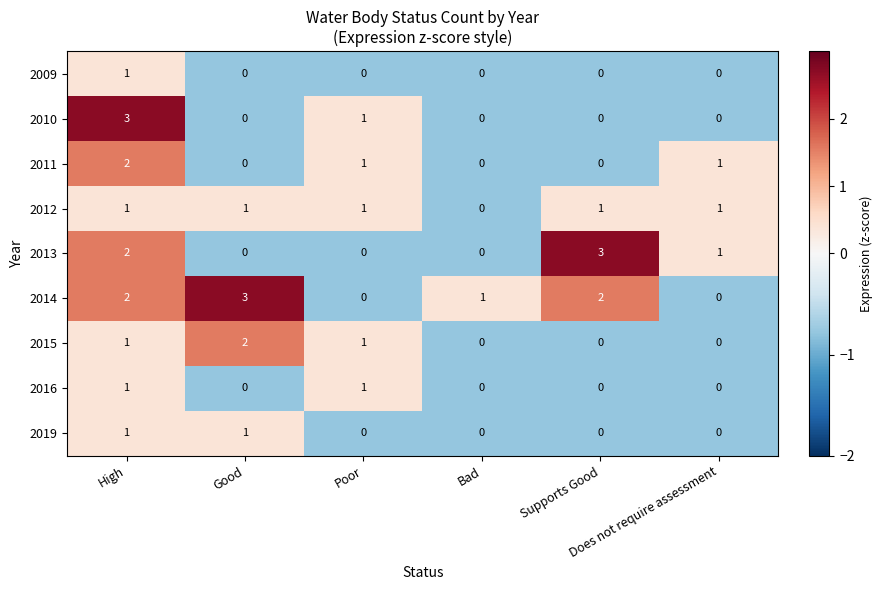

How many 2013 values are between 0 and 2?

5